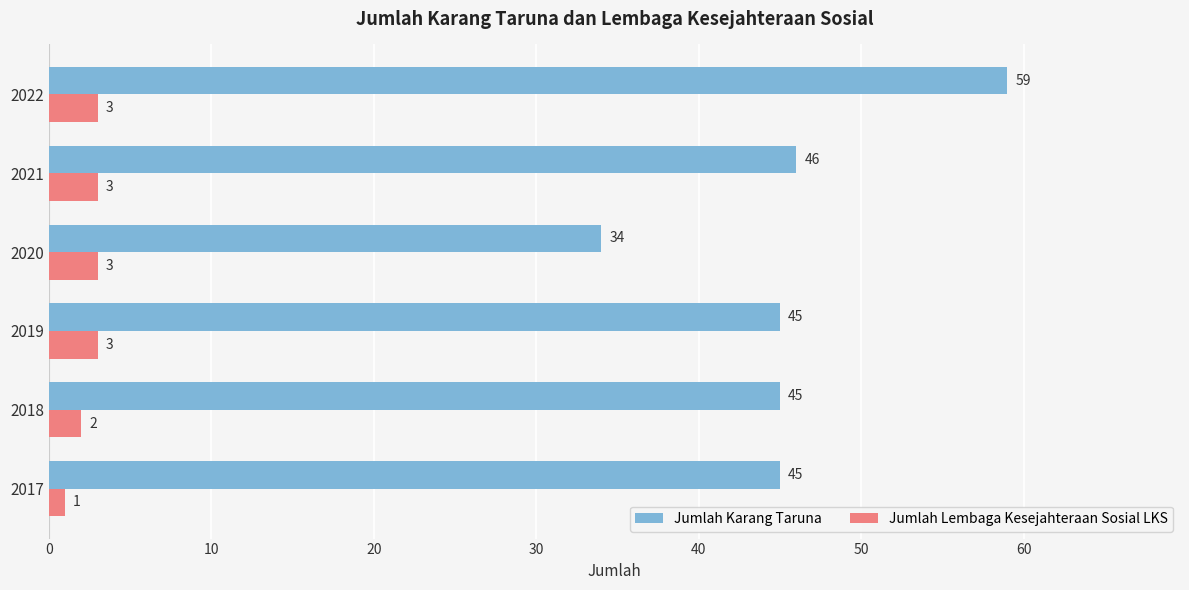

What is the minimum value for Jumlah Lembaga Kesejahteraan Sosial LKS?

1